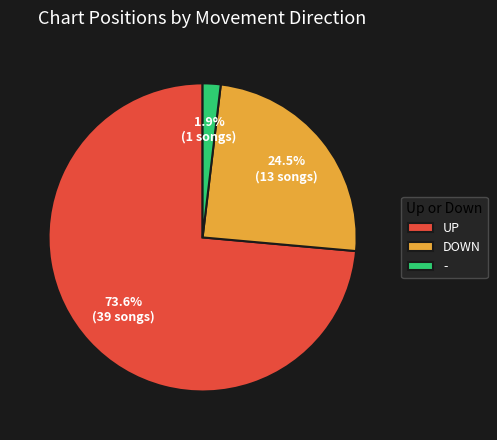

What is the majority slice?

UP